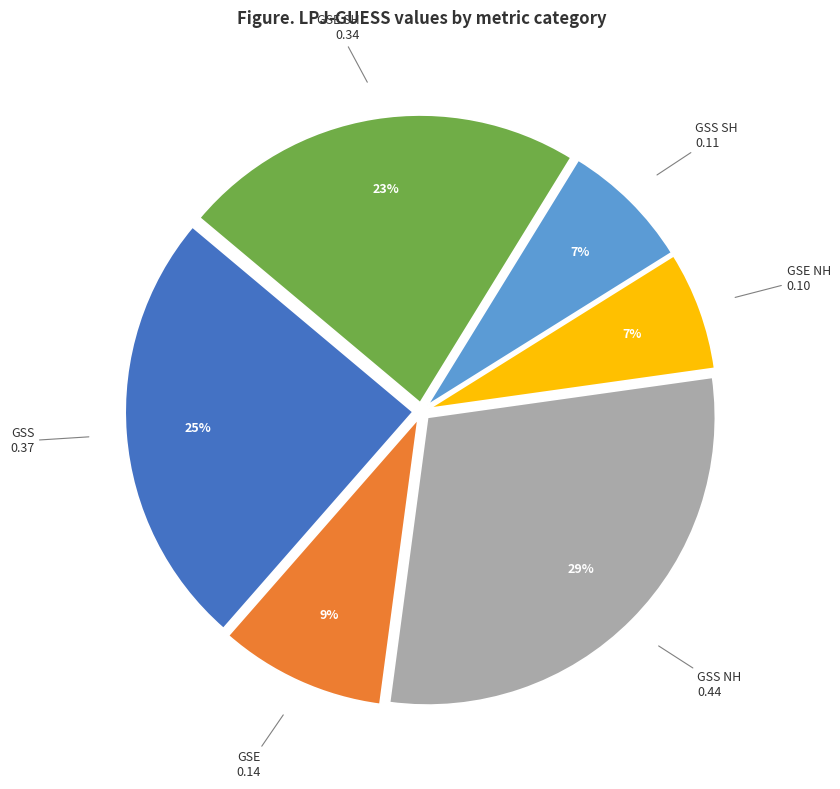

Is the sum of GSS SH and GSS NH greater than half?

No